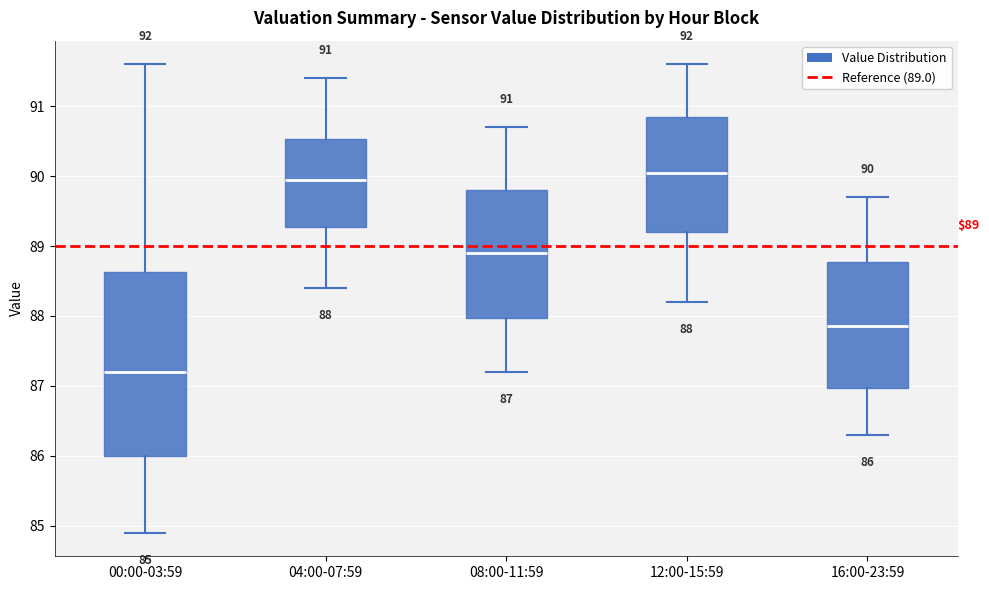

Which box is the tallest, from its lower edge to its upper edge?

00:00-03:59